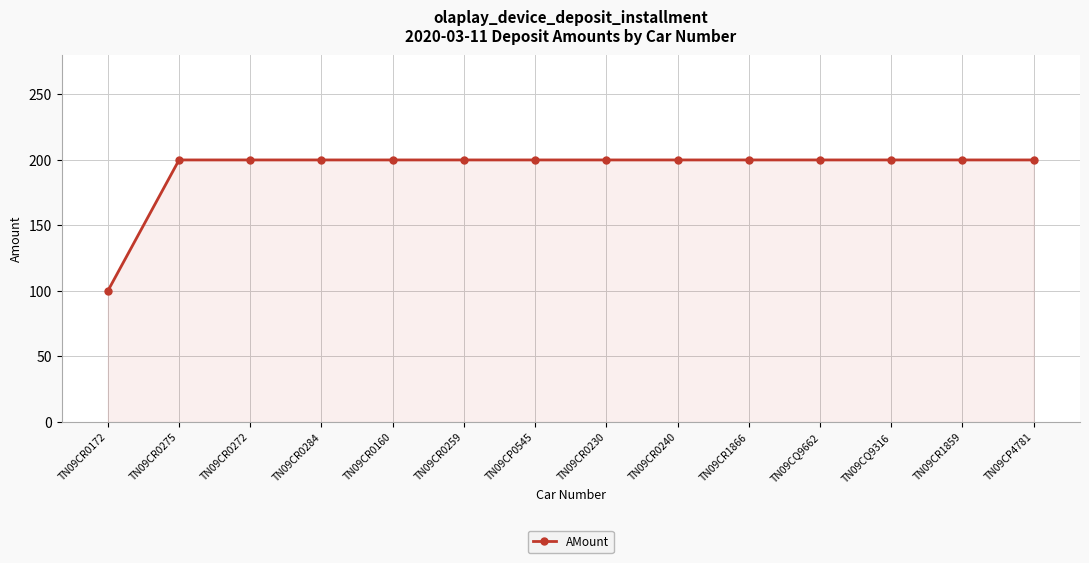

Reading left to right, list all the values displayed in this chart.

TN09CR0172=100	TN09CR0275=200	TN09CR0272=200	TN09CR0284=200	TN09CR0160=200	TN09CR0259=200	TN09CP0545=200	TN09CR0230=200	TN09CR0240=200	TN09CR1866=200	TN09CQ9662=200	TN09CQ9316=200	TN09CR1859=200	TN09CP4781=200